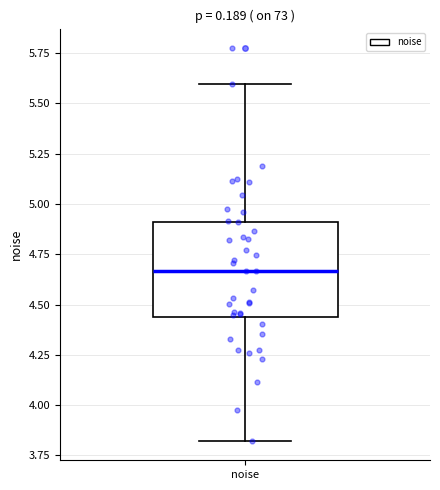

Transcribe this box plot: give where the median line is, the range the box spans, and where the two whiskers end, as read against the y-axis. The values are not printed on the chart, so give them approximately, as read against the axis.

median 4.65, box 4.45 to 4.90, whiskers 3.80 to 5.60